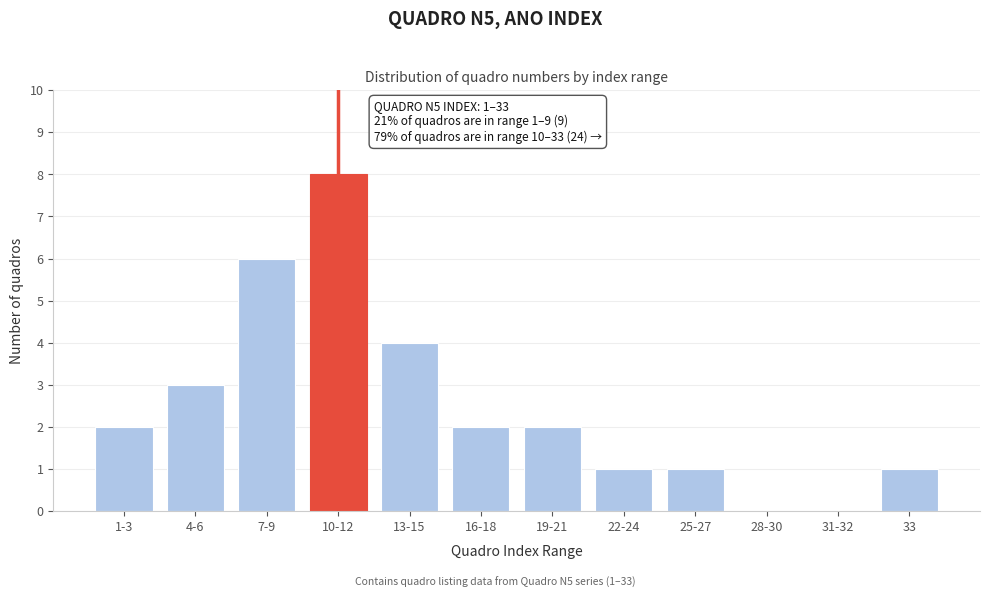

Reading left to right, list all the values displayed in this chart.

1-3=2	4-6=3	7-9=6	10-12=8	13-15=4	16-18=2	19-21=2	22-24=1	25-27=1	28-30=0	31-32=0	33=1